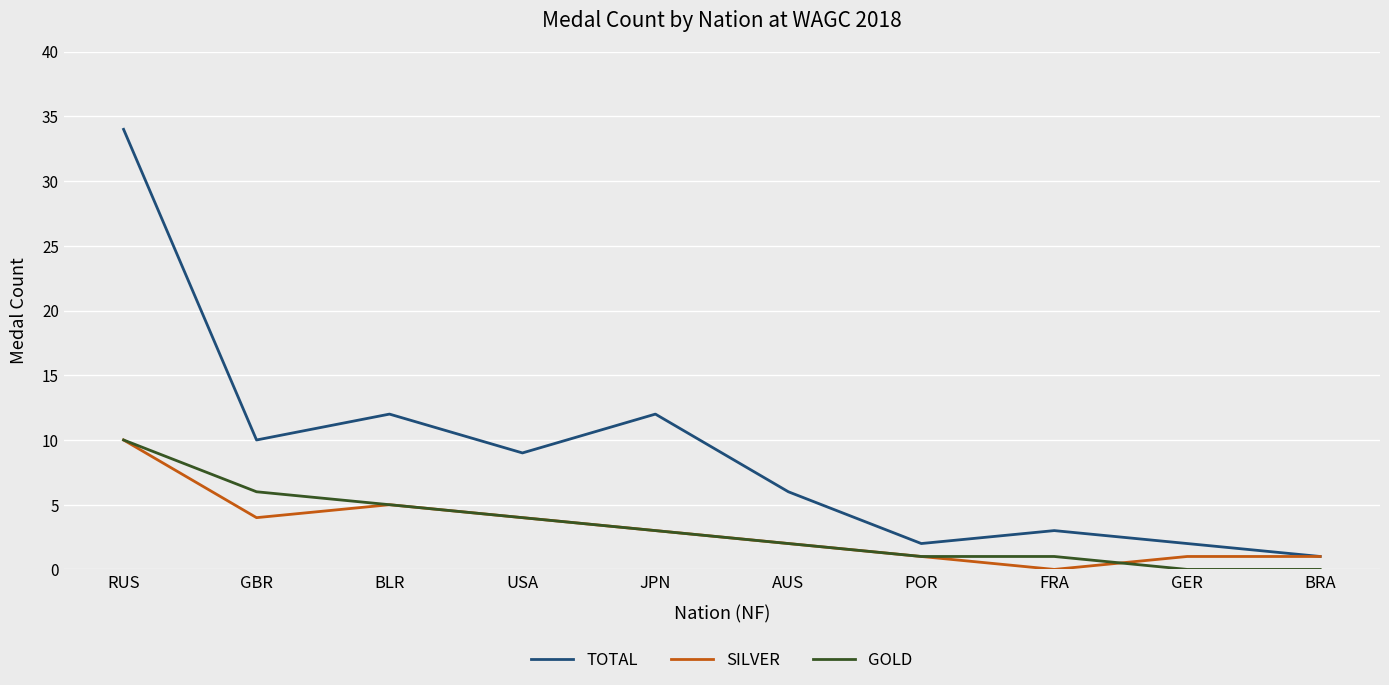

Which series changed the most between JPN and FRA?

TOTAL